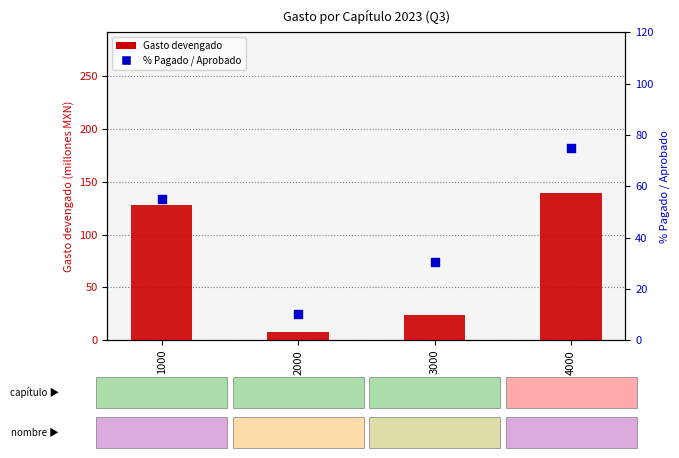

Which series reaches the minimum Y coordinate?

Gasto devengado